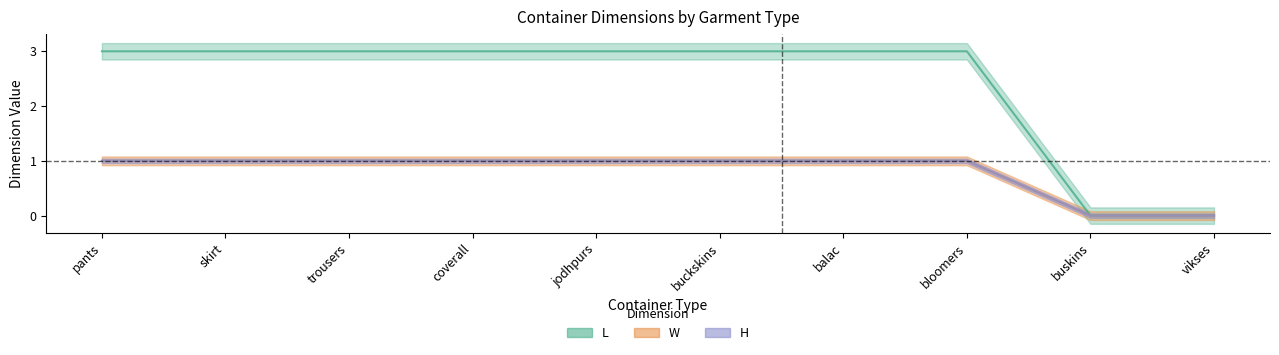

Which series changed the most between jodhpurs and buckskins?

L